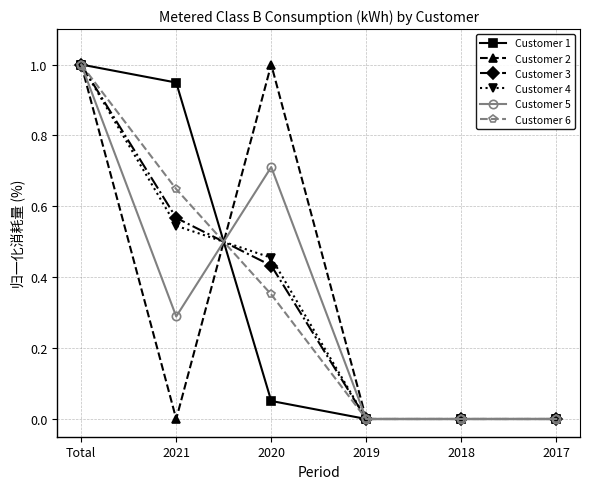

Where is the first local maximum for Customer 2?

2020